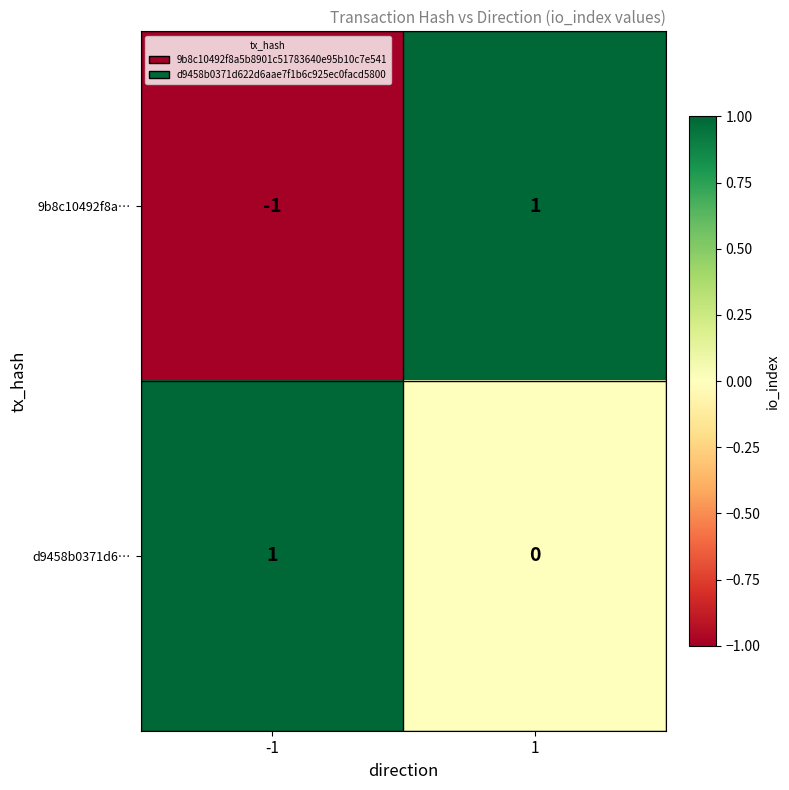

The value of 9b8c10492f8a… at -1 is -1. True or false?

True